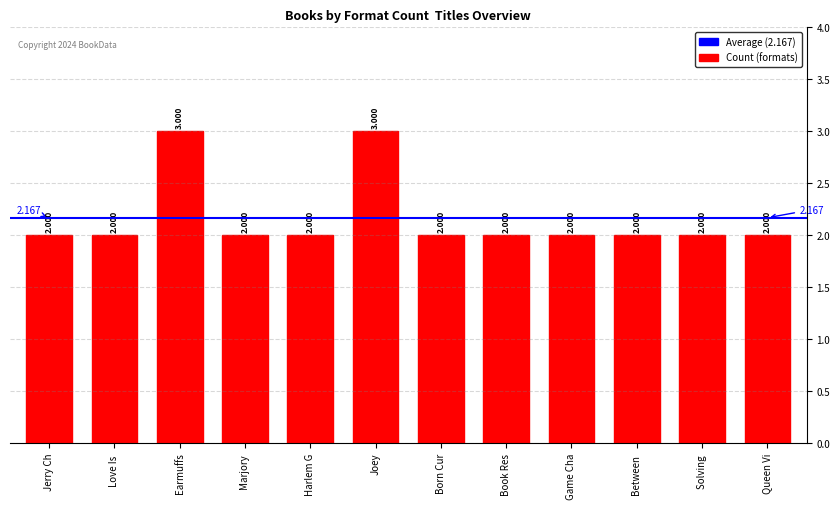

What is the label of the 10th bar from the right?

Earmuffs